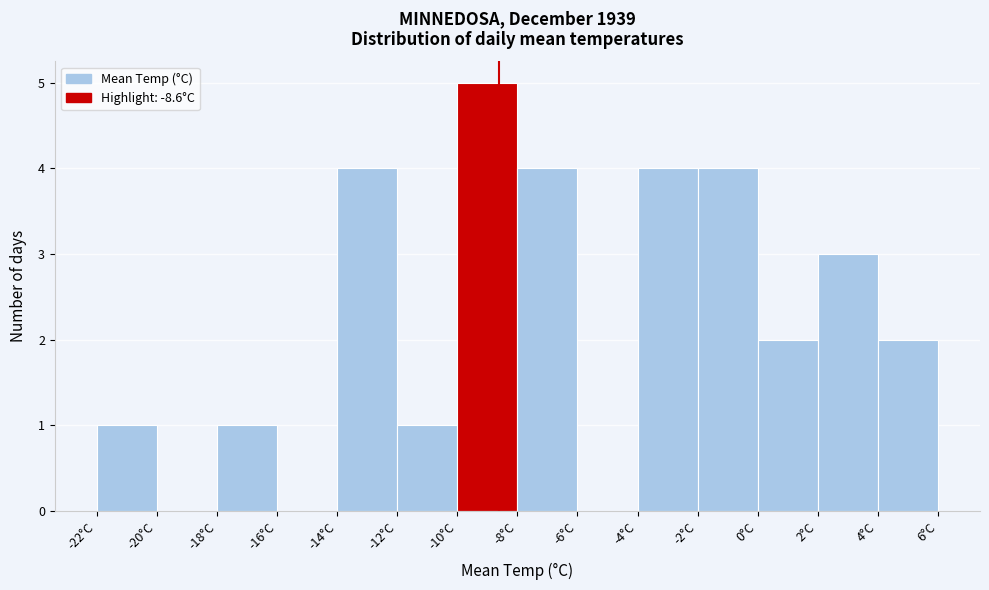

What is the height of the bar covering 0 to 2 on the x-axis? The values are not printed on the chart, so give them approximately, as read against the axis.

2